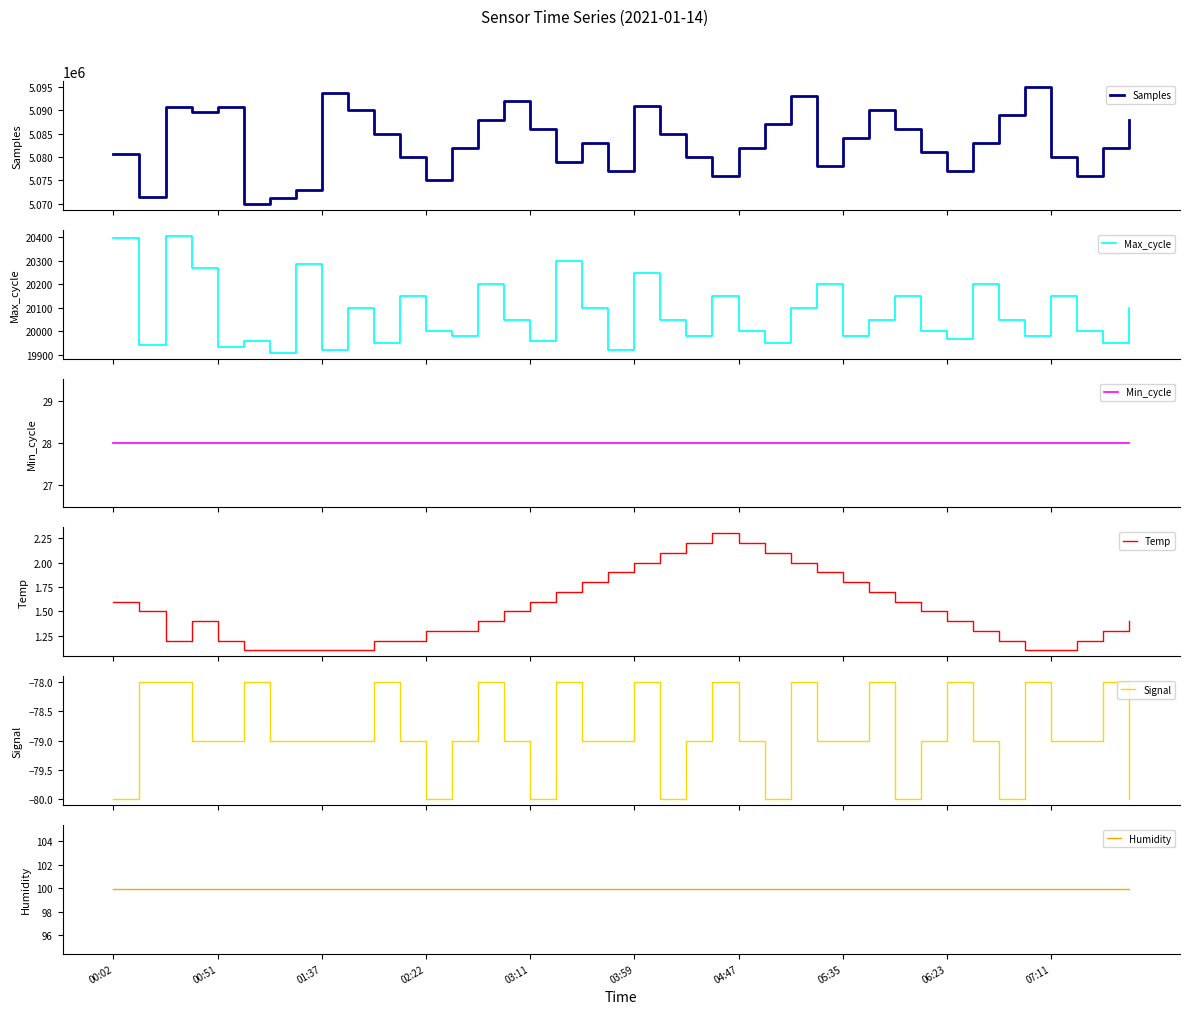

Which series has the largest total across all categories?

Samples